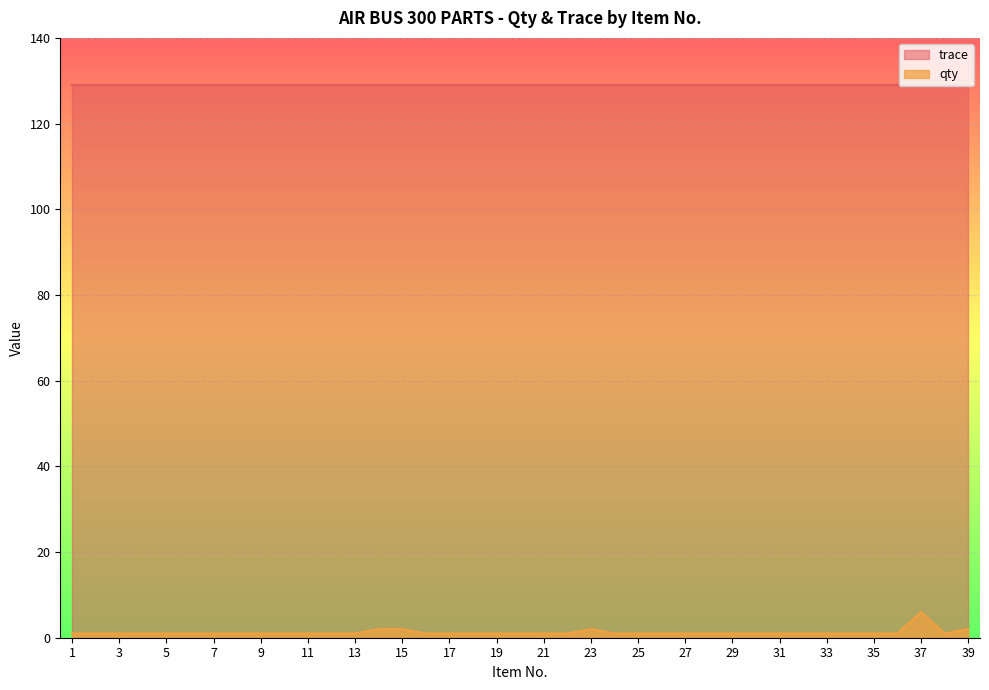

Rank the series at 13 from lowest to highest value.

qty, trace